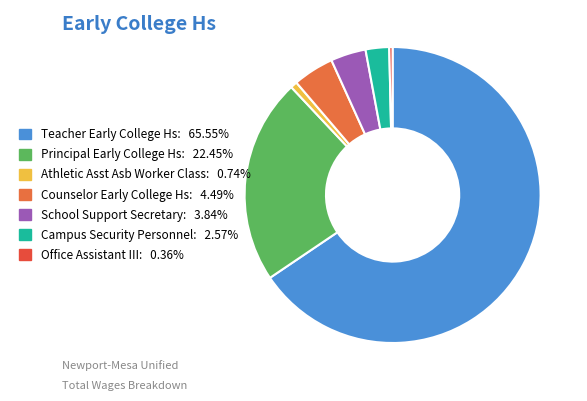

Rank the categories by value from highest to lowest.

Teacher Early College Hs, Principal Early College Hs, Counselor Early College Hs, School Support Secretary, Campus Security Personnel, Athletic Asst Asb Worker Class, Office Assistant III